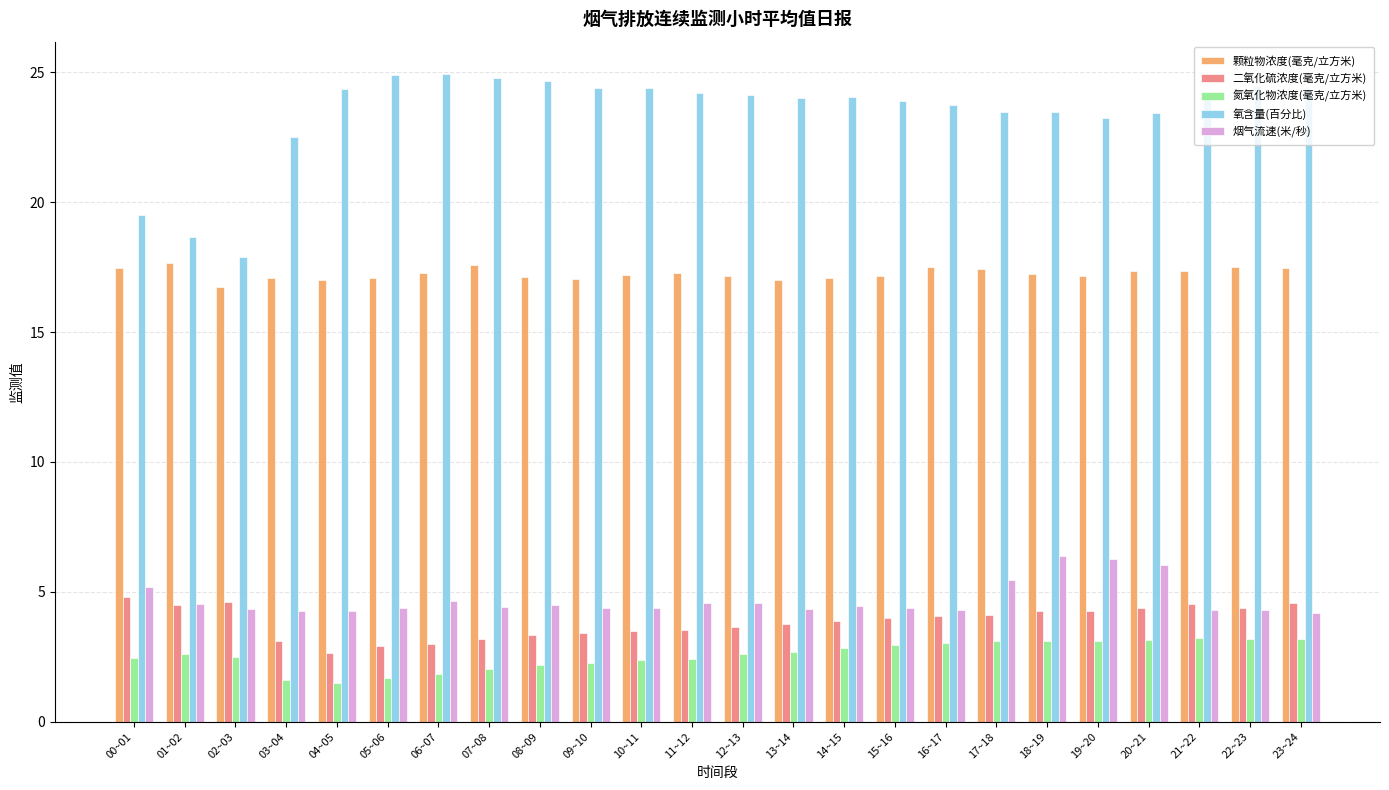

Which series has the largest range (max minus min)?

氧含量(百分比)